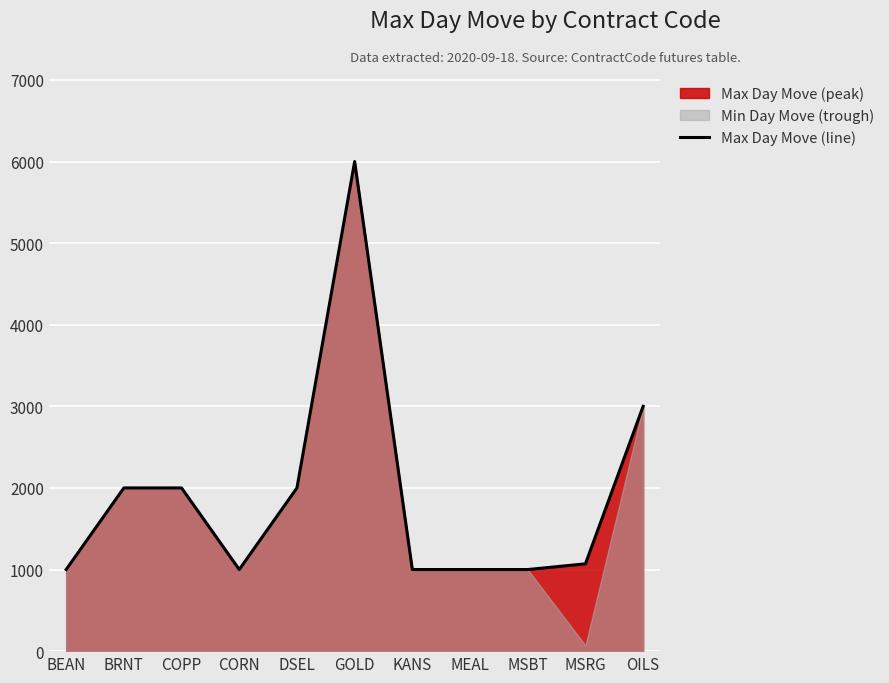

Approximately how many times larger is the value at DSEL compared to OILS?

0.7